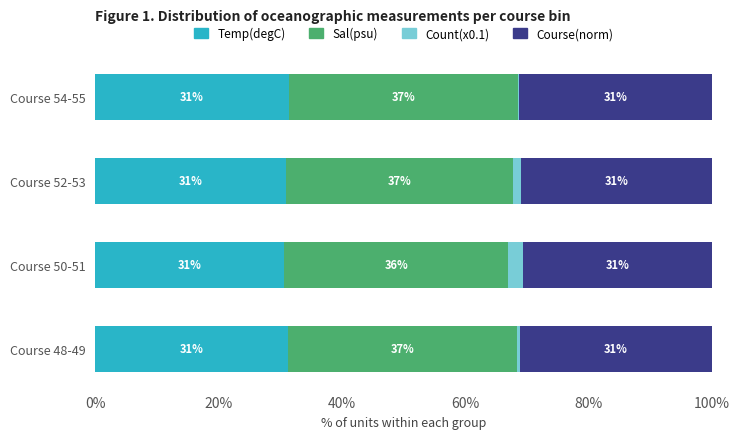

How many series are shown in this chart?

4